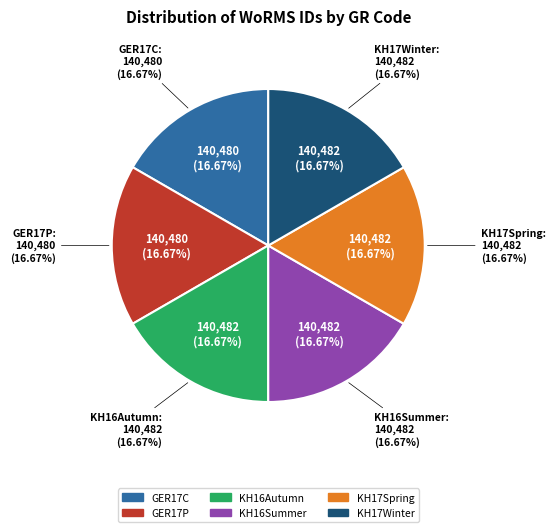

Combined, what portion of the pie is GER17P and KH16Autumn?

33.3%